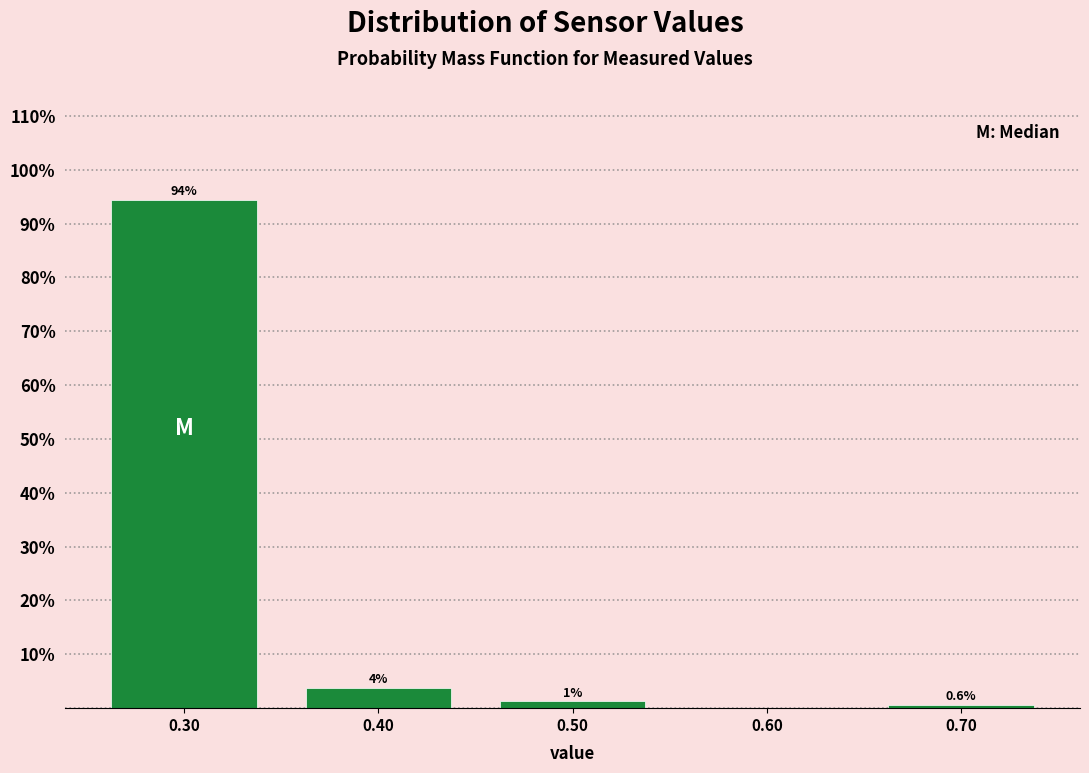

Which range on the x-axis has the tallest bar?

0.25 to 0.35